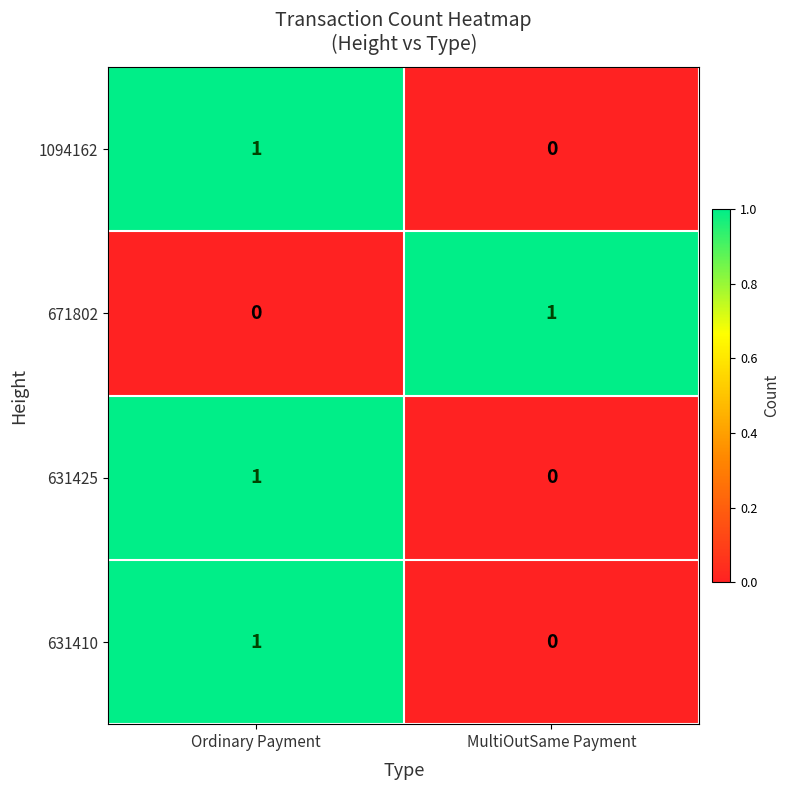

How many data points does each series have?

2